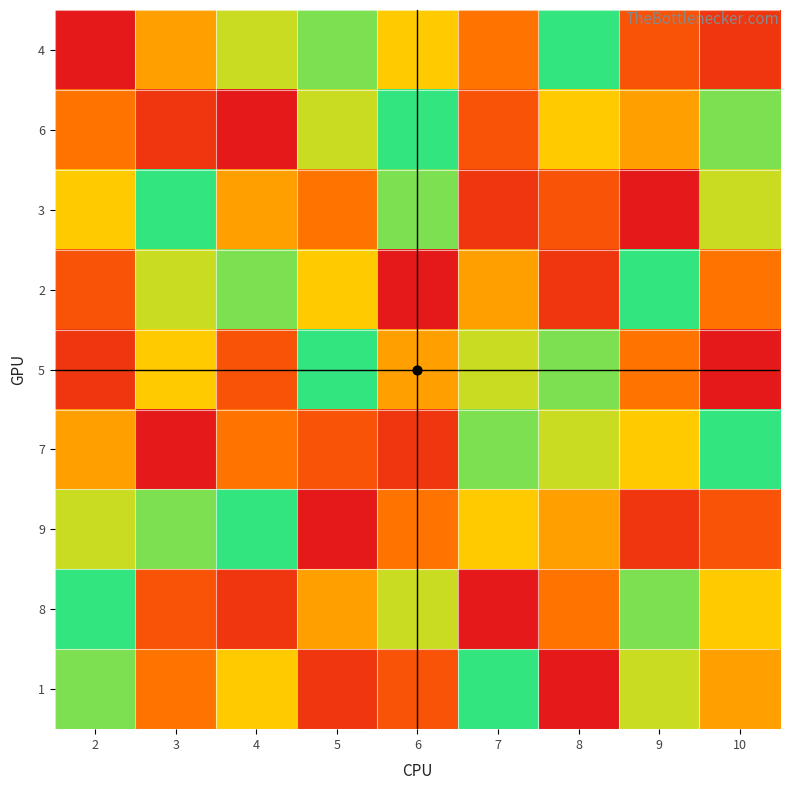

Reading left to right, list all the values displayed in this chart.

4: 2=1	3=5	4=7	5=8	6=6	7=4	8=9	9=3	10=2
6: 2=4	3=2	4=1	5=7	6=9	7=3	8=6	9=5	10=8
3: 2=6	3=9	4=5	5=4	6=8	7=2	8=3	9=1	10=7
2: 2=3	3=7	4=8	5=6	6=1	7=5	8=2	9=9	10=4
5: 2=2	3=6	4=3	5=9	6=5	7=7	8=8	9=4	10=1
7: 2=5	3=1	4=4	5=3	6=2	7=8	8=7	9=6	10=9
9: 2=7	3=8	4=9	5=1	6=4	7=6	8=5	9=2	10=3
8: 2=9	3=3	4=2	5=5	6=7	7=1	8=4	9=8	10=6
1: 2=8	3=4	4=6	5=2	6=3	7=9	8=1	9=7	10=5